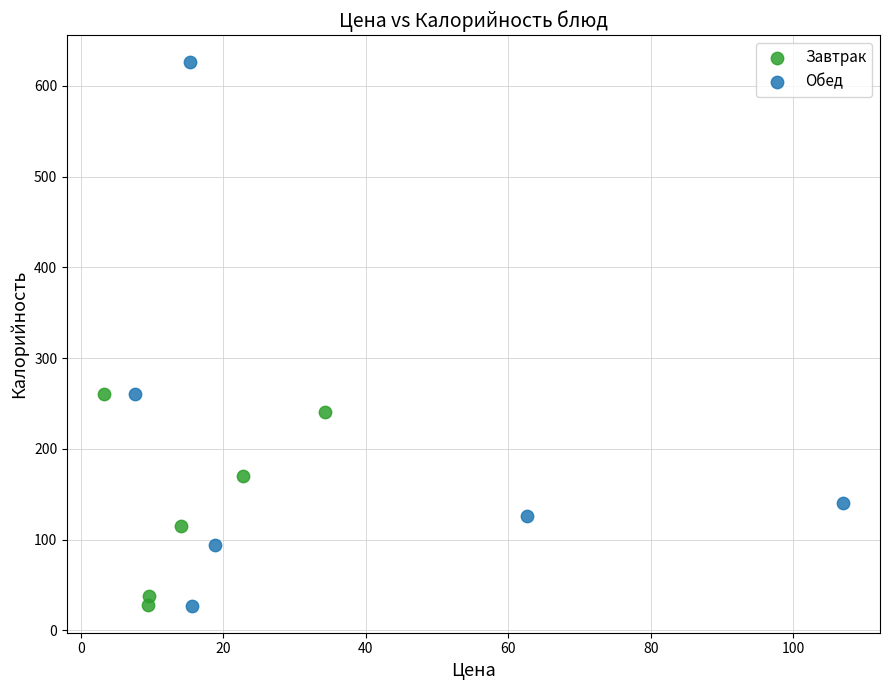

Which series reaches the maximum Y coordinate?

Обед